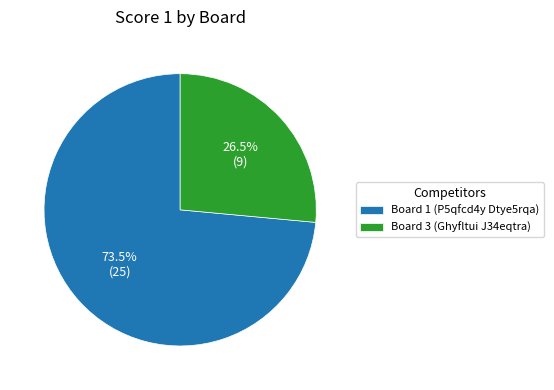

Is Board 3 (Ghyfltui J34eqtra) the majority of the pie?

No